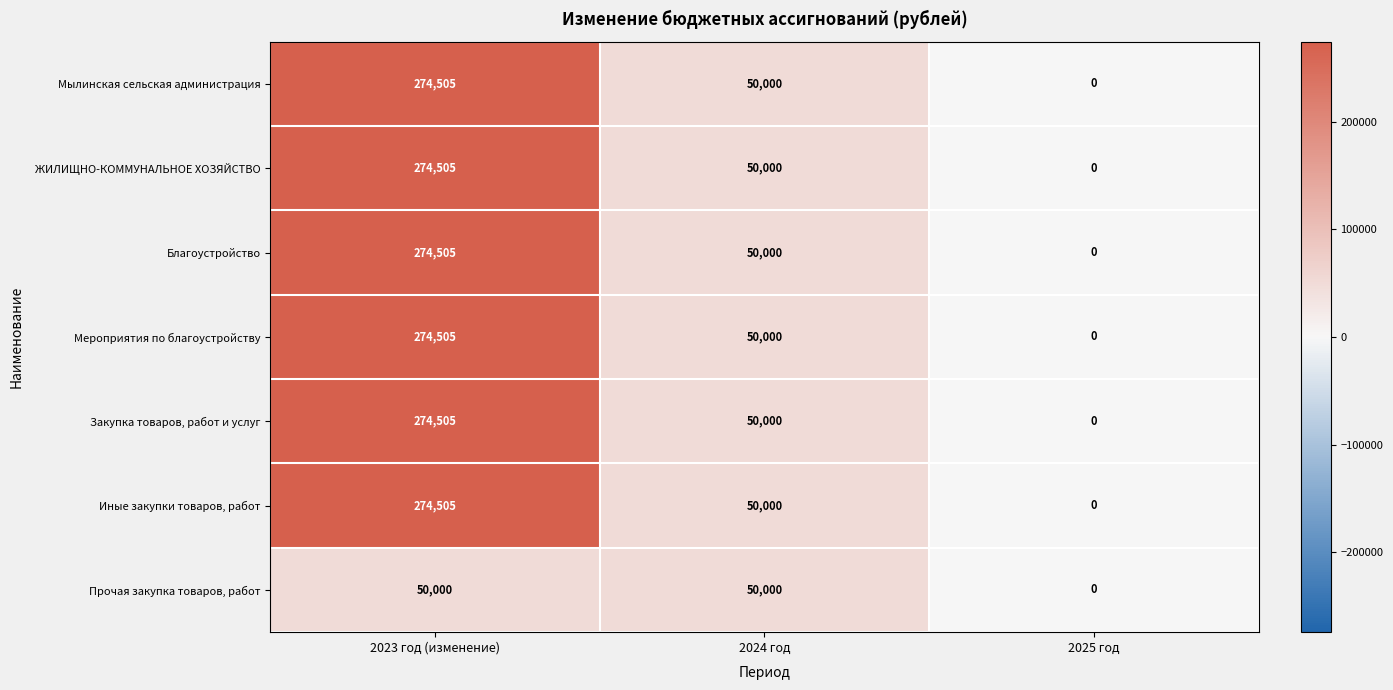

List the labels in order of Мероприятия по благоустройству value, smallest first.

2025 год, 2024 год, 2023 год (изменение)